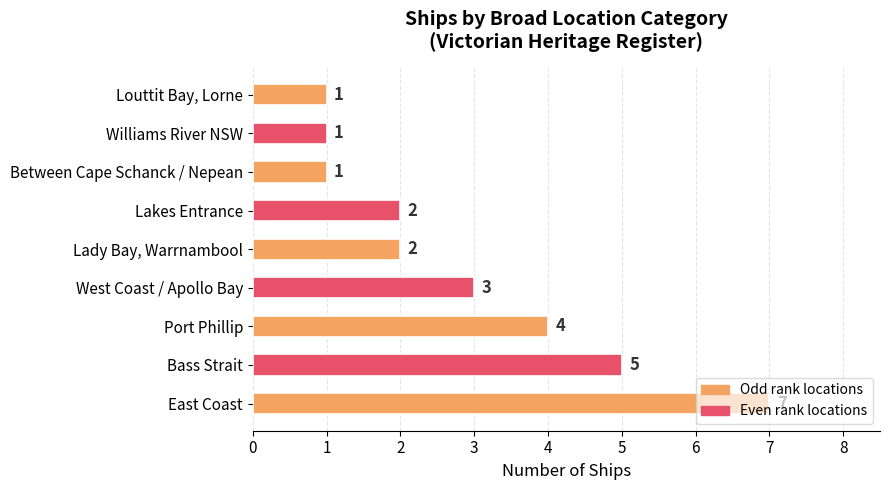

What is the sum of all values?

26